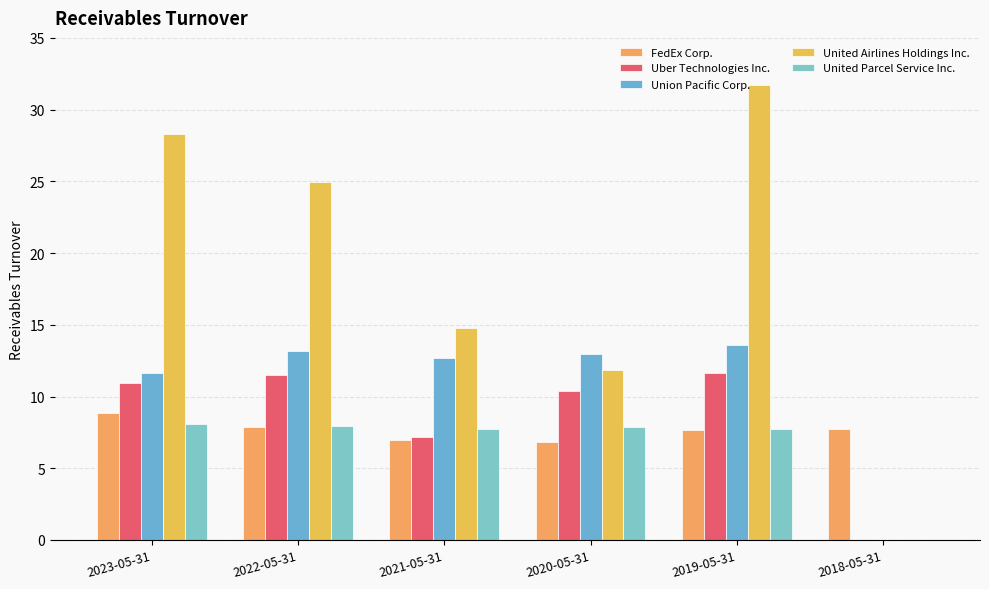

Which series changed the most between 2021-05-31 and 2018-05-31?

United Airlines Holdings Inc.